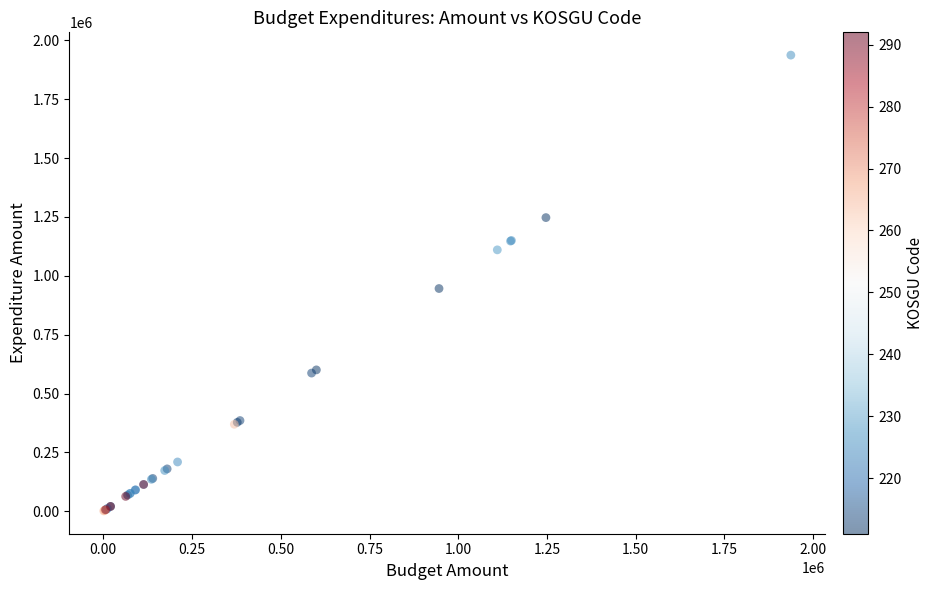

What Y value in the scatter plot is closest to 969138?

945797.6